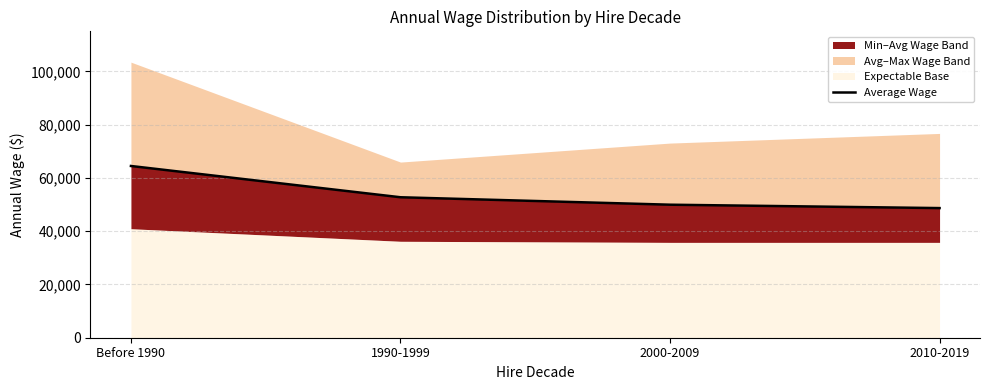

True or false: there are more than 0 points higher than both neighbors.

False